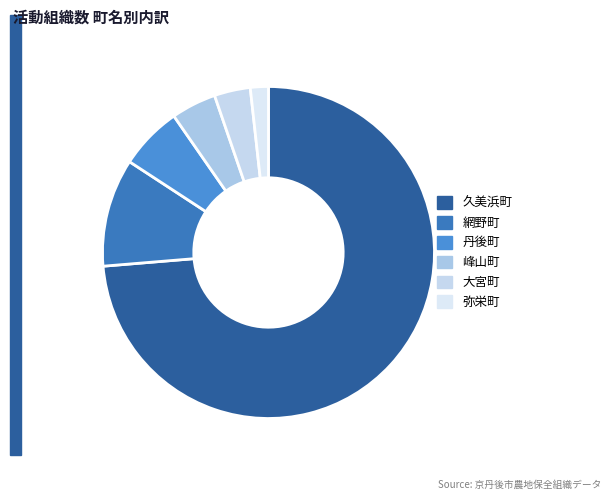

Which category has the biggest portion of the pie?

久美浜町